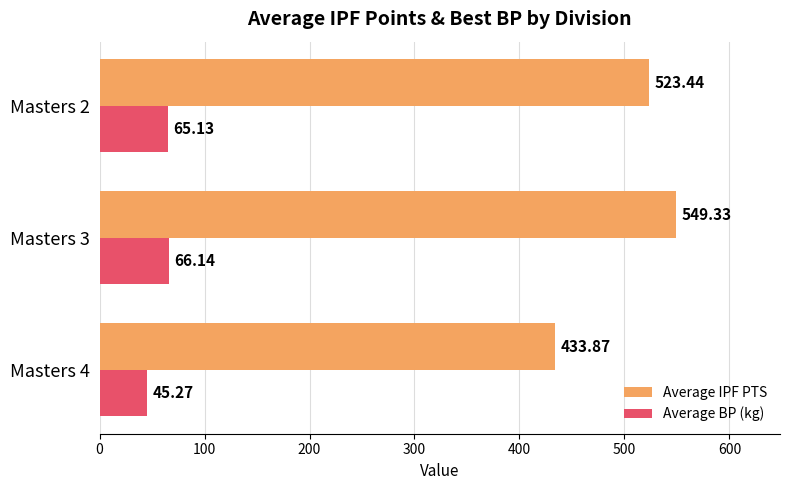

What is the difference between the highest and lowest values at Masters 4?

388.6